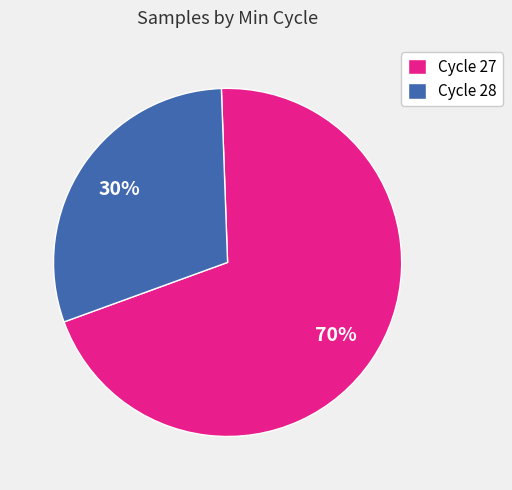

What is the ratio of the value at Cycle 28 to the value at Cycle 27?

0.4